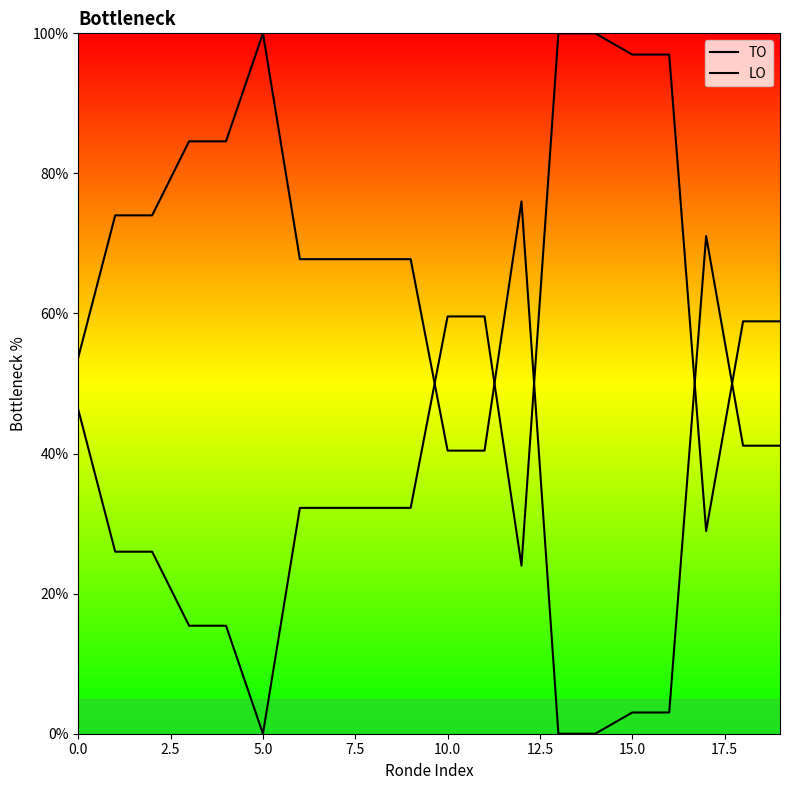

Is it true that TO equals -63.1 at 13?

False